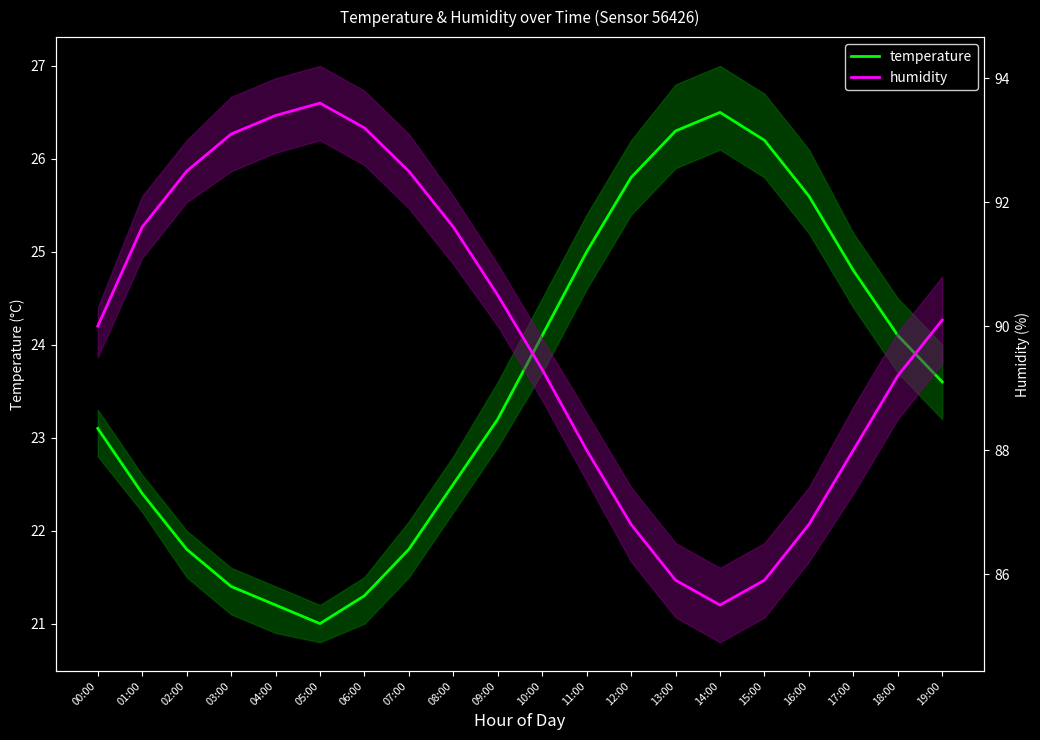

Where does the temperature series first go above 23?

00:00